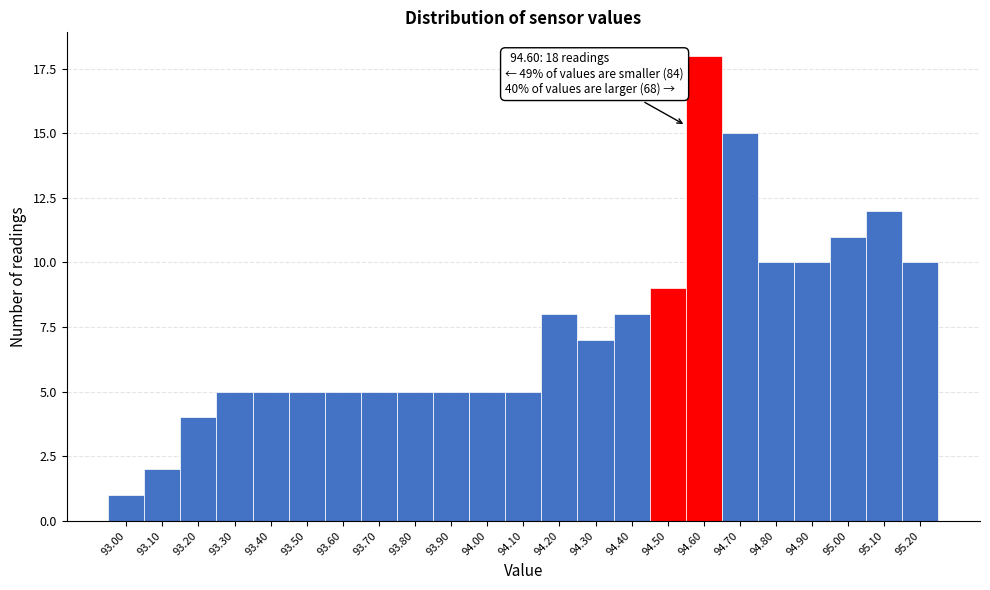

Reading left to right, transcribe all the data shown in this chart.

93.00=1	93.10=2	93.20=4	93.30=5	93.40=5	93.50=5	93.60=5	93.70=5	93.80=5	93.90=5	94.00=5	94.10=5	94.20=8	94.30=7	94.40=8	94.50=9	94.60=18	94.70=15	94.80=10	94.90=10	95.00=11	95.10=12	95.20=10